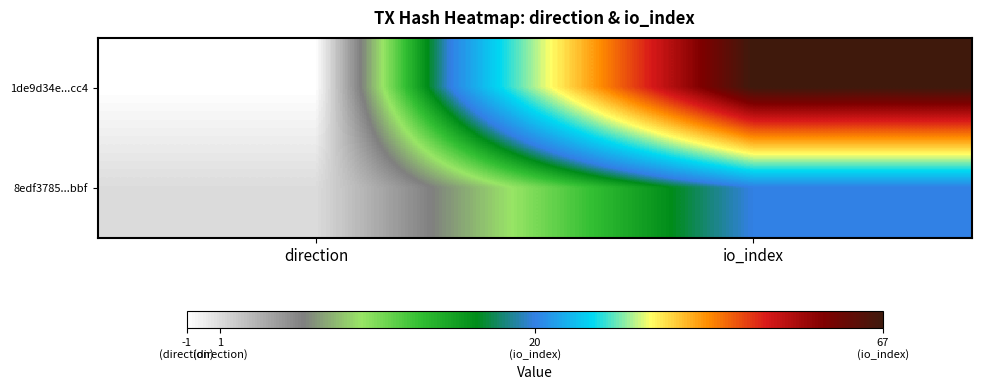

Rank the series by their maximum value, from lowest to highest.

8edf3785...bbf, 1de9d34e...cc4